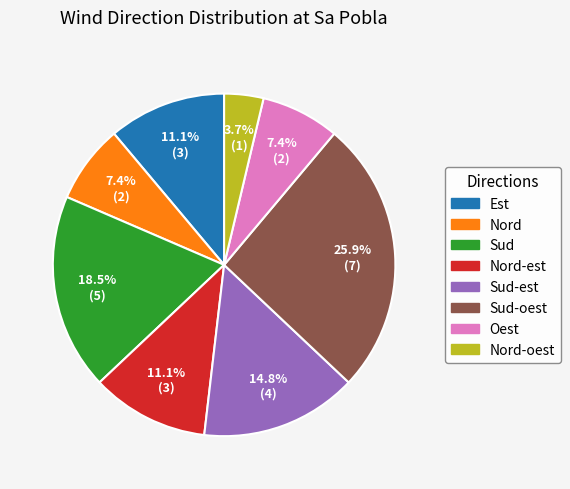

Is there any slice that represents more than half of the pie?

No